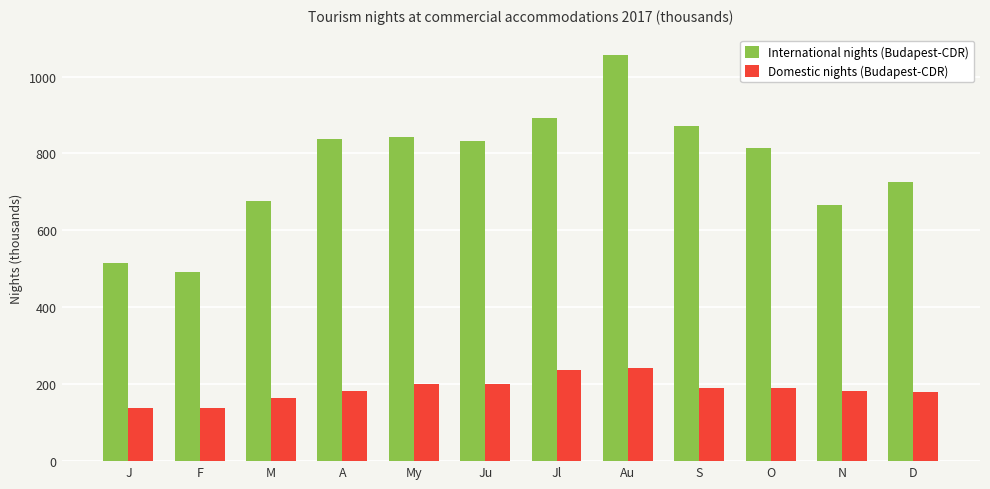

What is the total value across all series at O?

1005.9